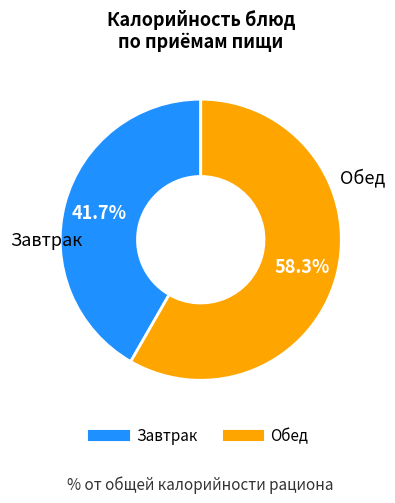

Is there a majority slice in this chart?

Yes